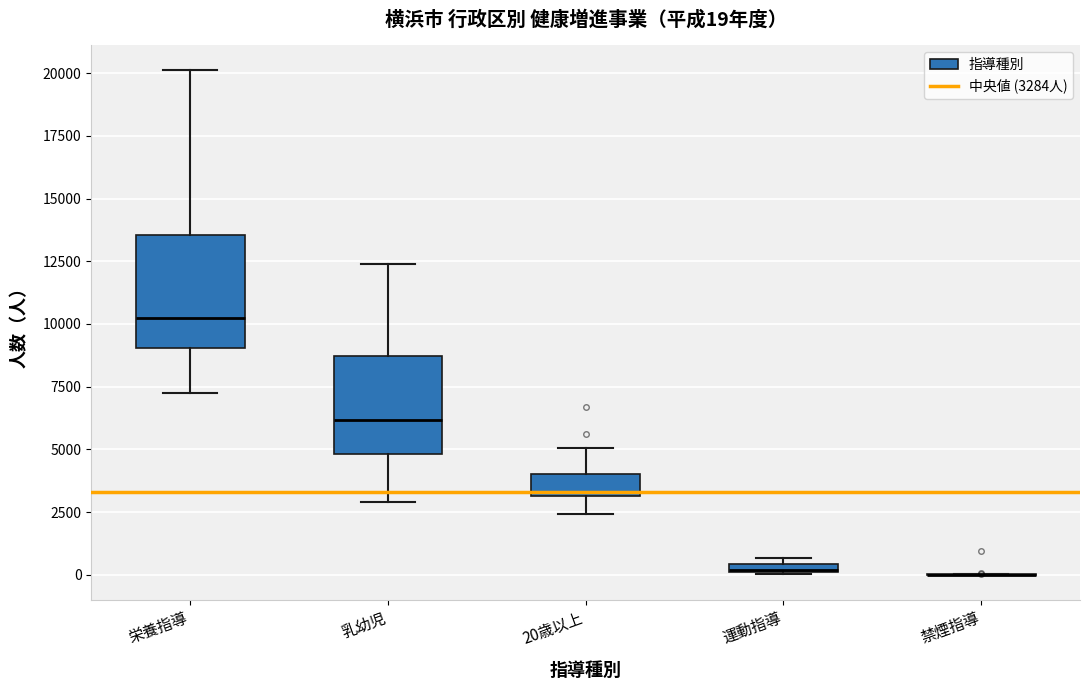

Which box is the tallest, from its lower edge to its upper edge?

栄養指導